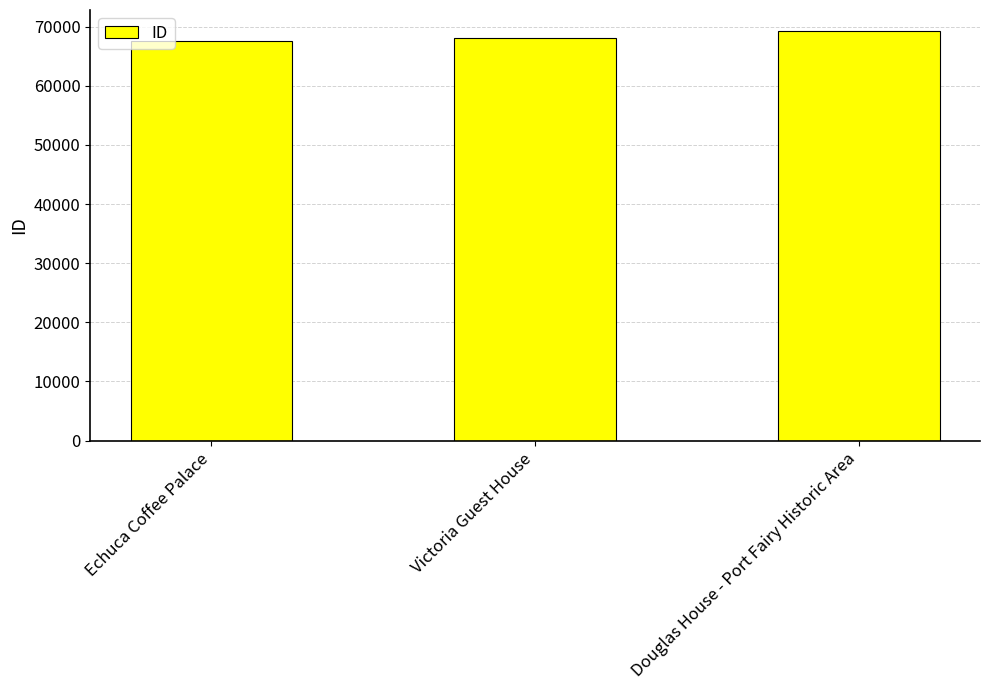

What is the change in value from Echuca Coffee Palace to Douglas House - Port Fairy Historic Area?

+1774